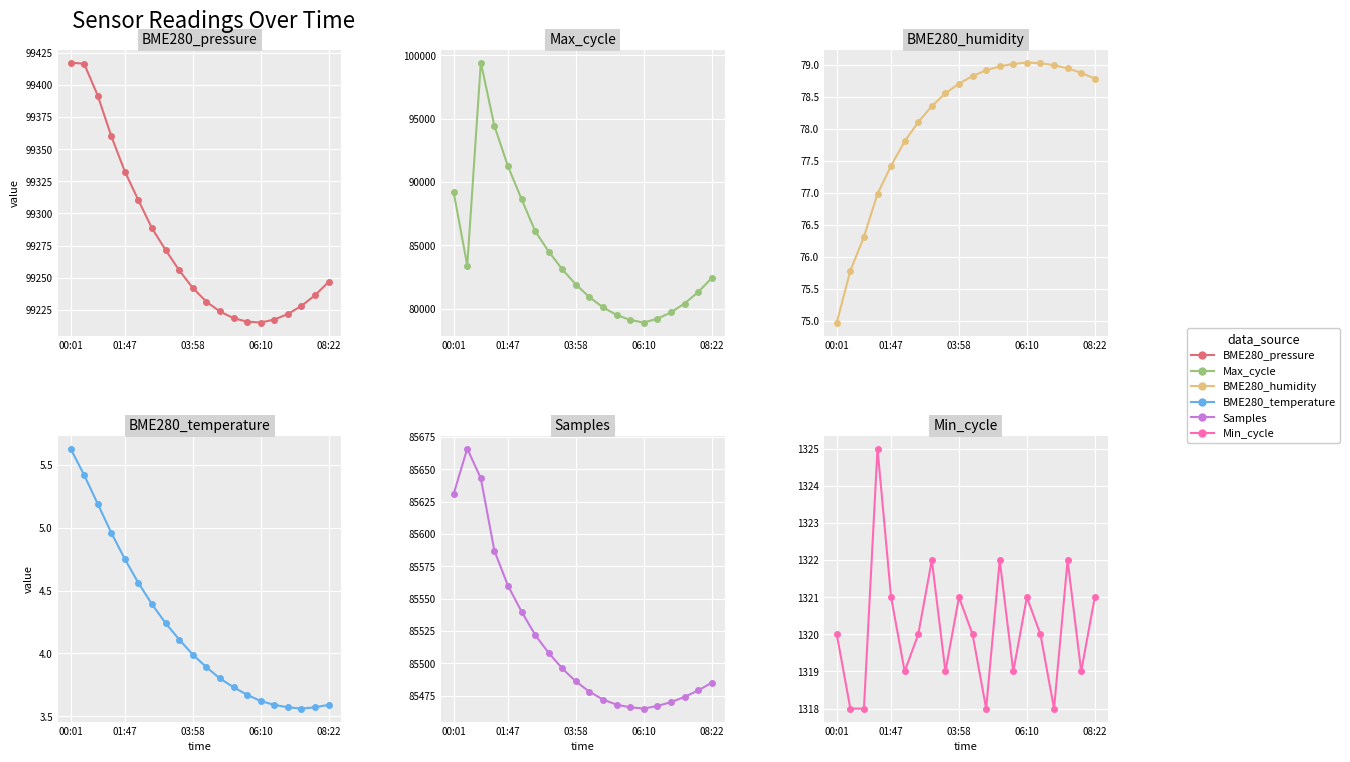

True or false: BME280_pressure has a value of 173276.8 at 12.

False